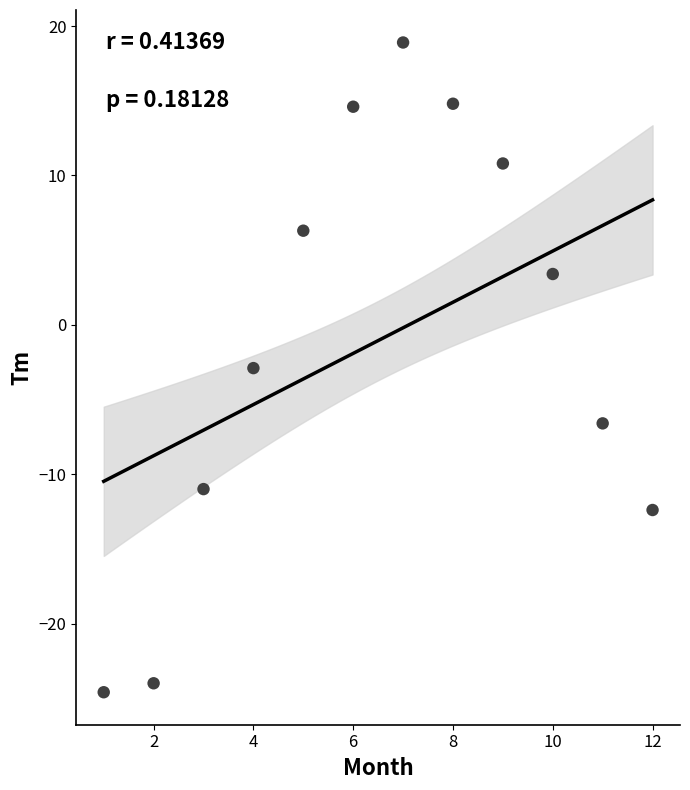

What is the range of X values (max minus min)?

11.0